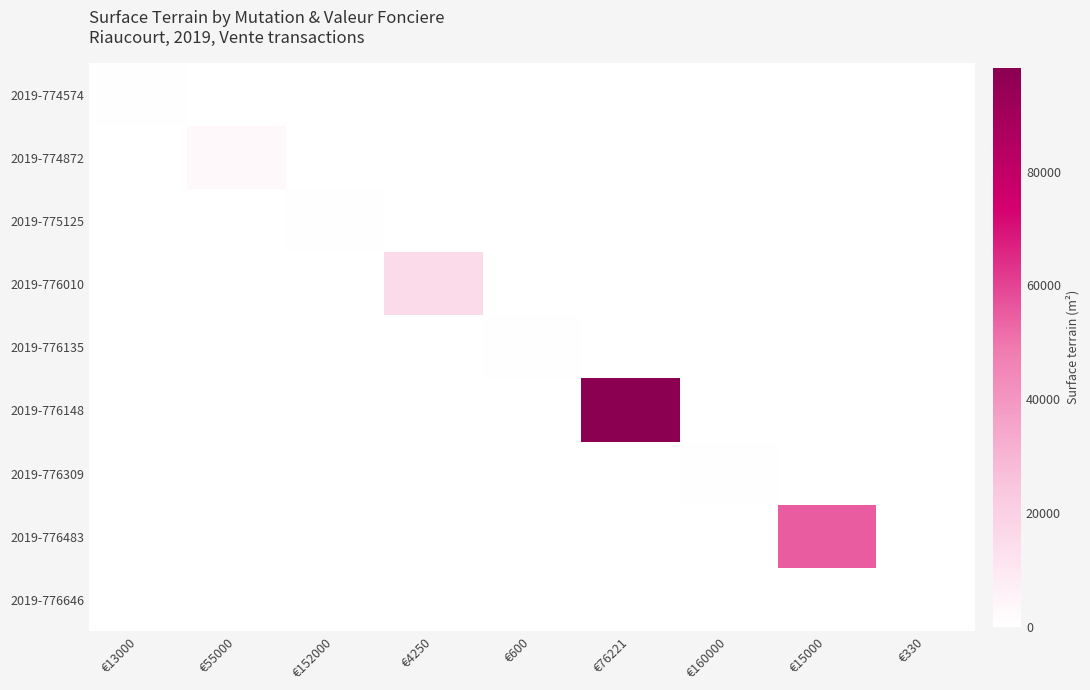

At which category is the sum across all series the highest?

€76221